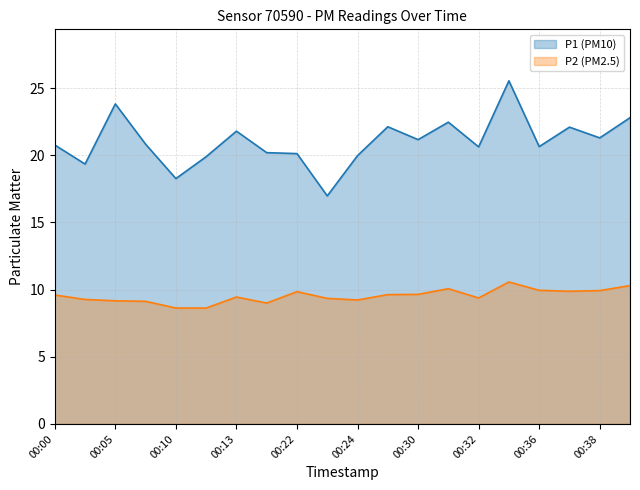

True or false: P2 and P1 intersect in this chart.

False